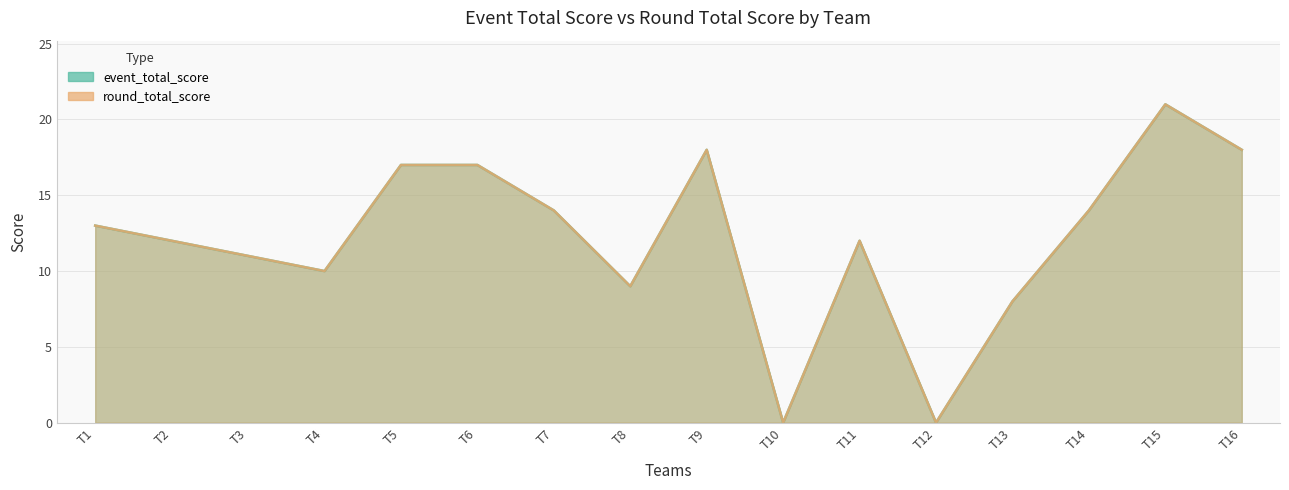

Count the number of categories in the chart.

16